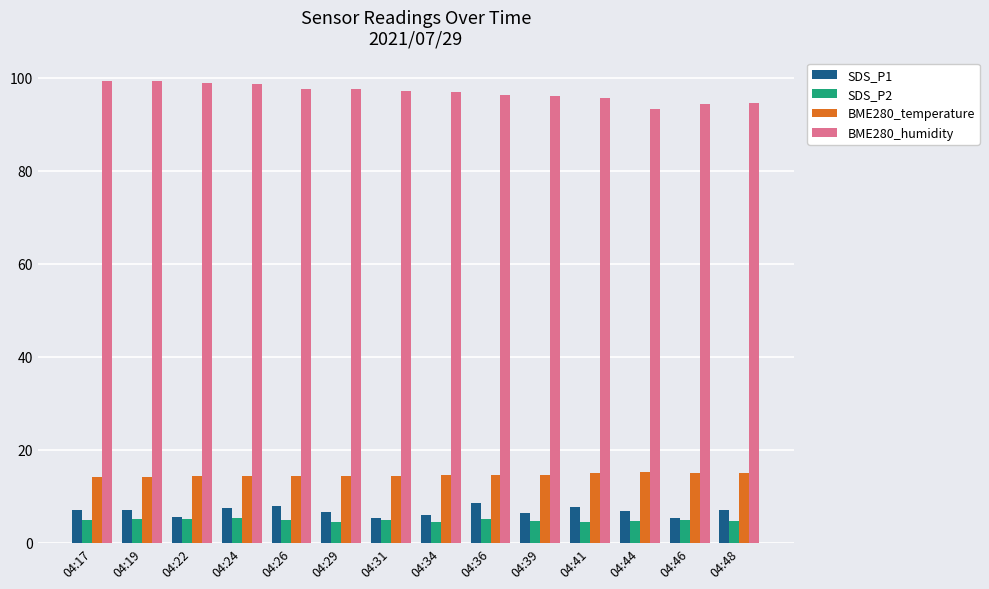

What is the minimum value for SDS_P1?

5.4